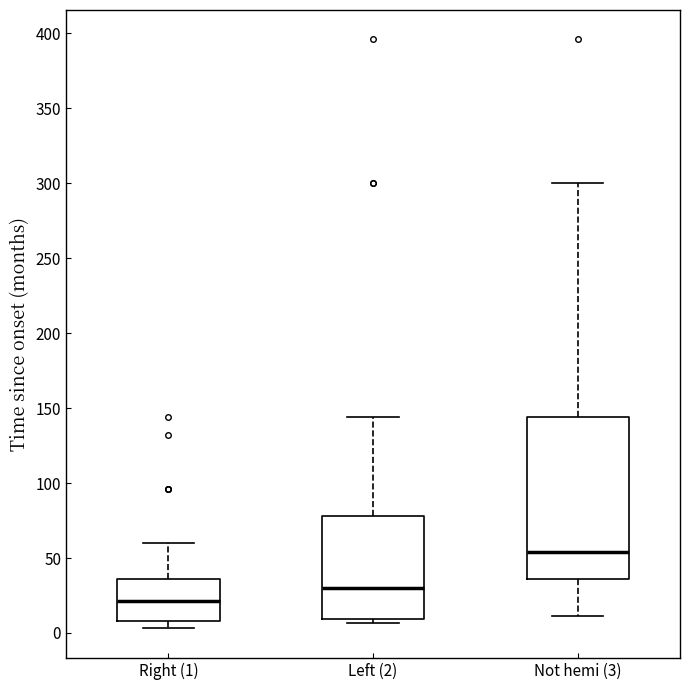

Reading left to right, transcribe this box plot: for each box, give where its median line is, the range the box spans, and where its two whiskers end, as read against the y-axis. The values are not printed on the chart, so give them approximately, as read against the axis.

Right (1): median 20, box 10 to 35, whiskers 5 to 60
Left (2): median 30, box 10 to 80, whiskers 5 to 145
Not hemi (3): median 55, box 35 to 145, whiskers 10 to 300